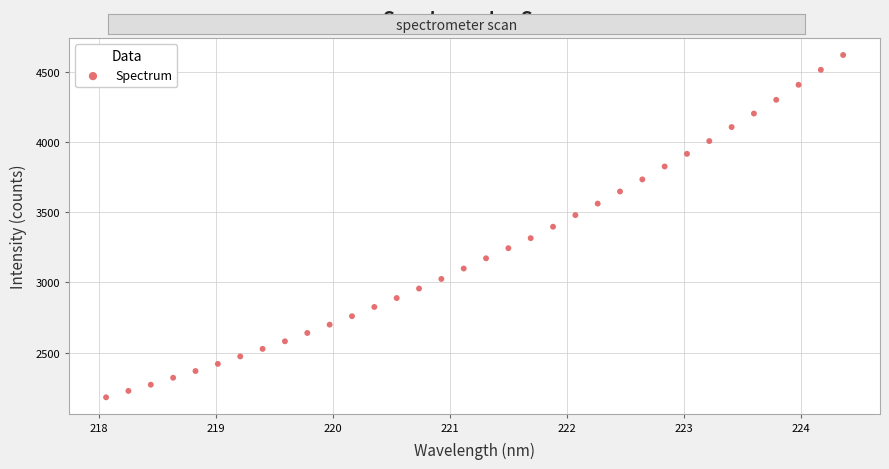

What is the range of X values (max minus min)?

6.3